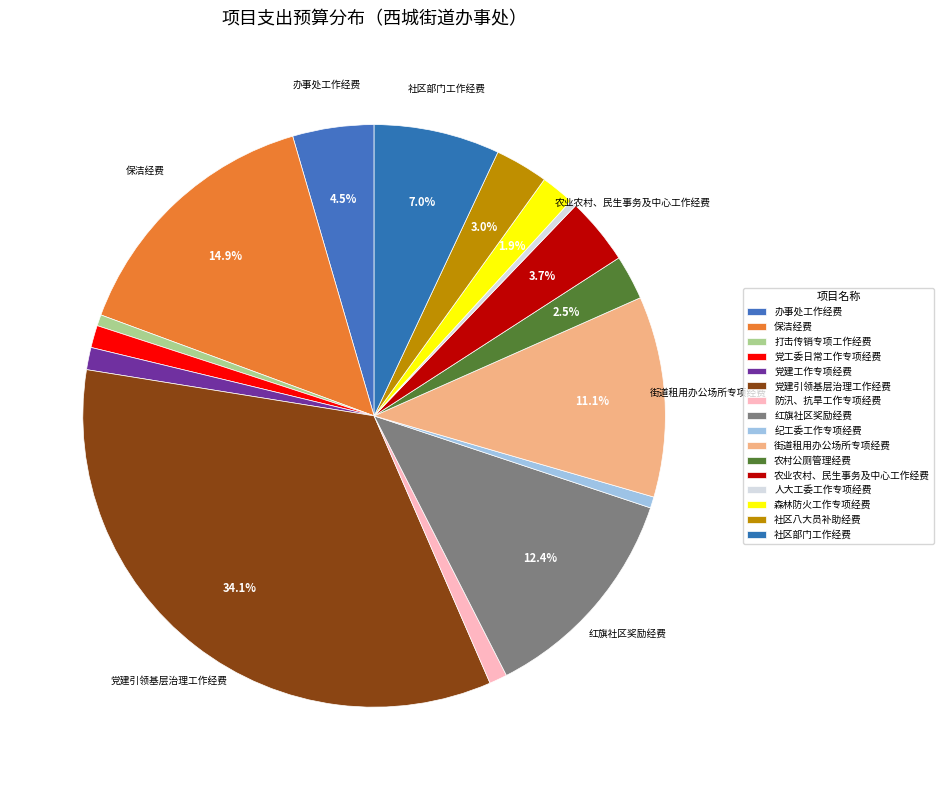

To the nearest percent, what percentage of the pie is 街道租用办公场所专项经费?

11%